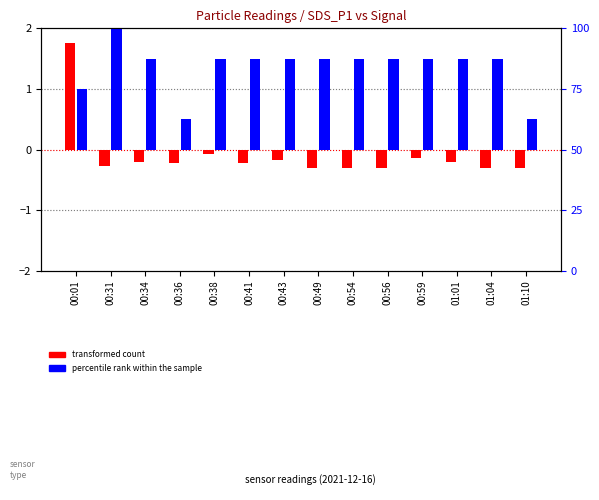

Between 00:38 and 00:49, which series saw the biggest shift?

transformed count